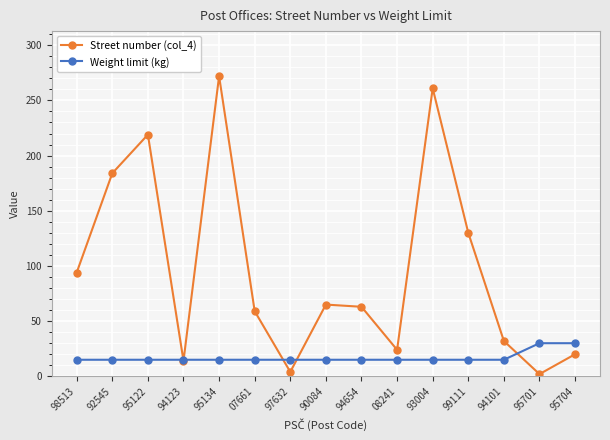

What is the average value of the Street number (col_4) series?

96